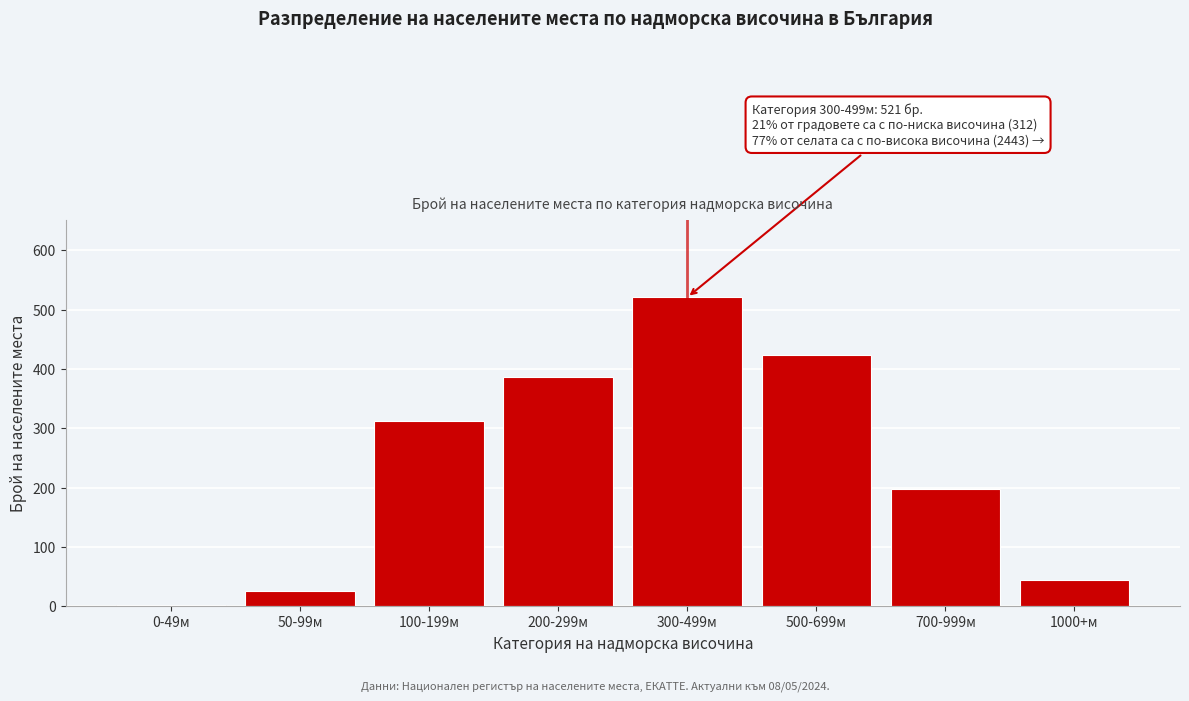

Reading right to left, extract all data points from this chart.

1000+м=45	700-999м=198	500-699м=423	300-499м=521	200-299м=387	100-199м=312	50-99м=26	0-49м=2